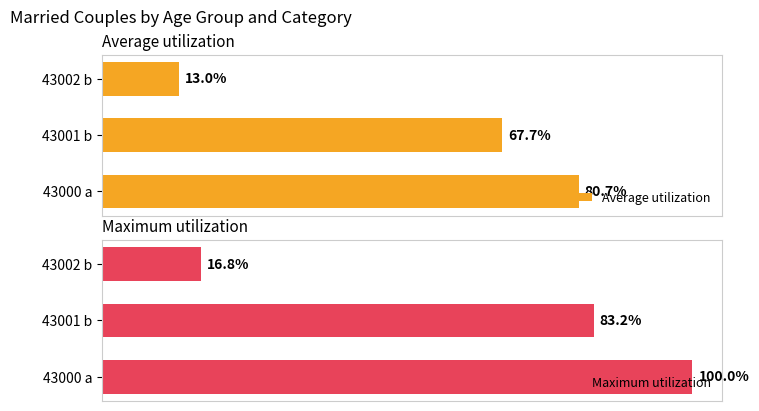

List the series in order of their overall mean, lowest first.

Average utilization, Maximum utilization